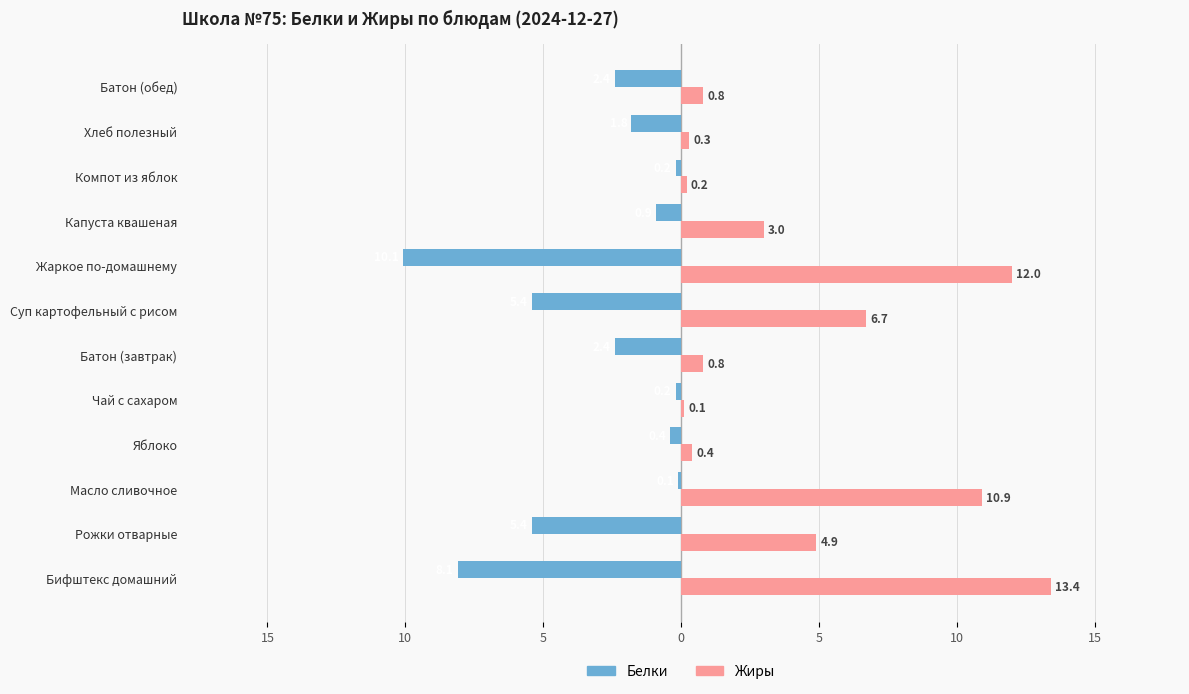

What are all the series names shown in the legend?

Белки, Жиры